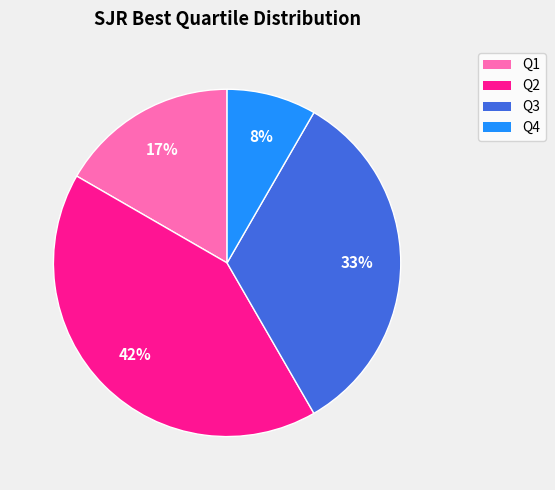

Is Q3 the majority of the pie?

No